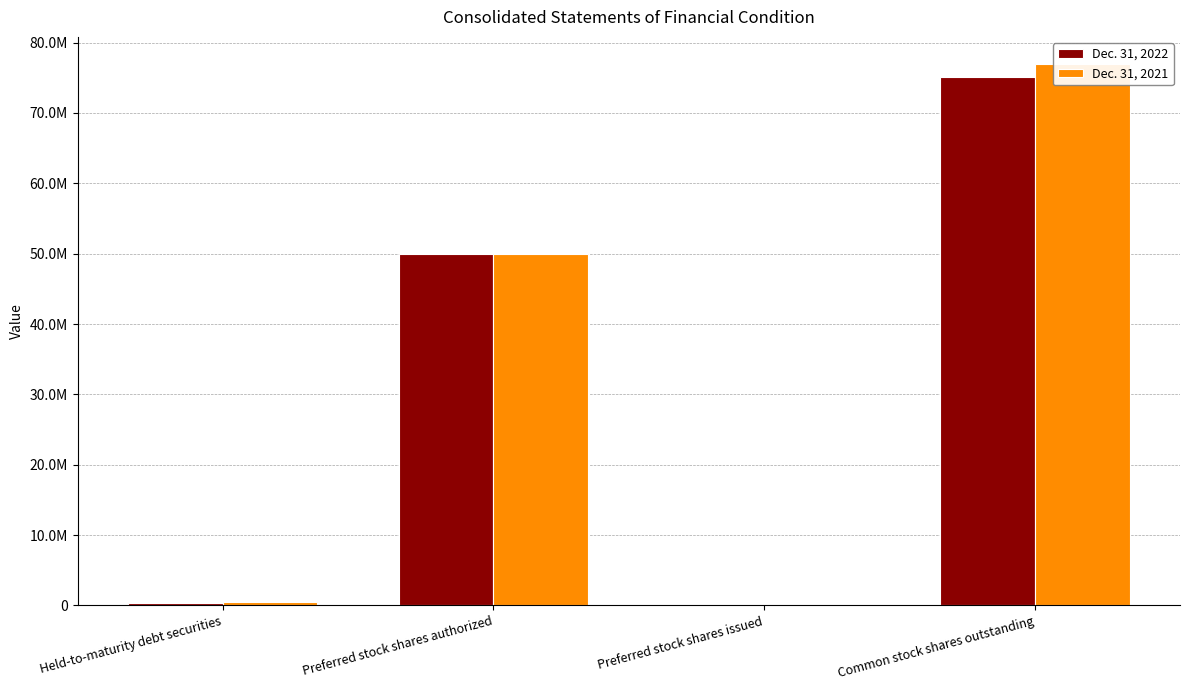

Where is Dec. 31, 2021 nearest to the value 38484999?

Preferred stock shares authorized